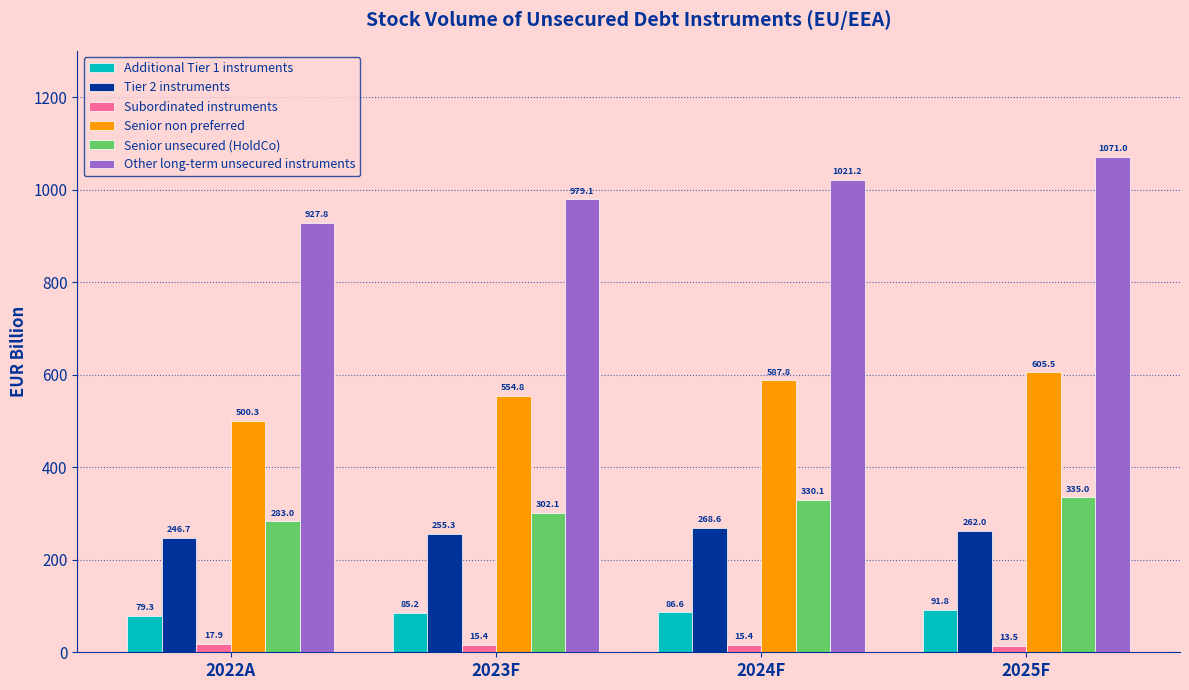

What is the maximum value for Additional Tier 1 instruments?

91.8